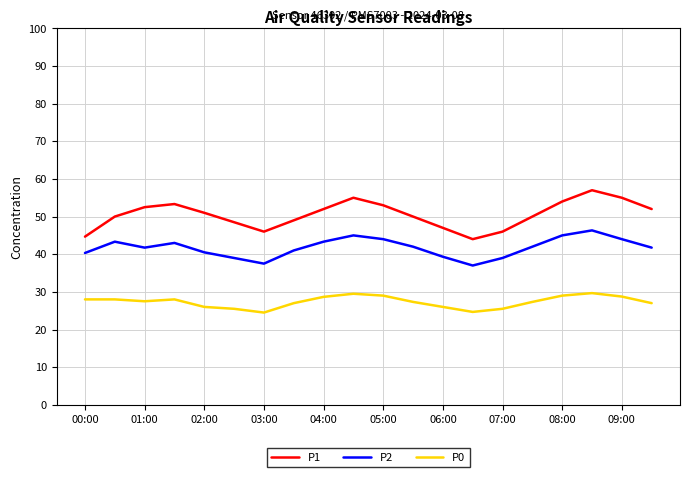

Rank the series by their maximum value, from lowest to highest.

P0, P2, P1